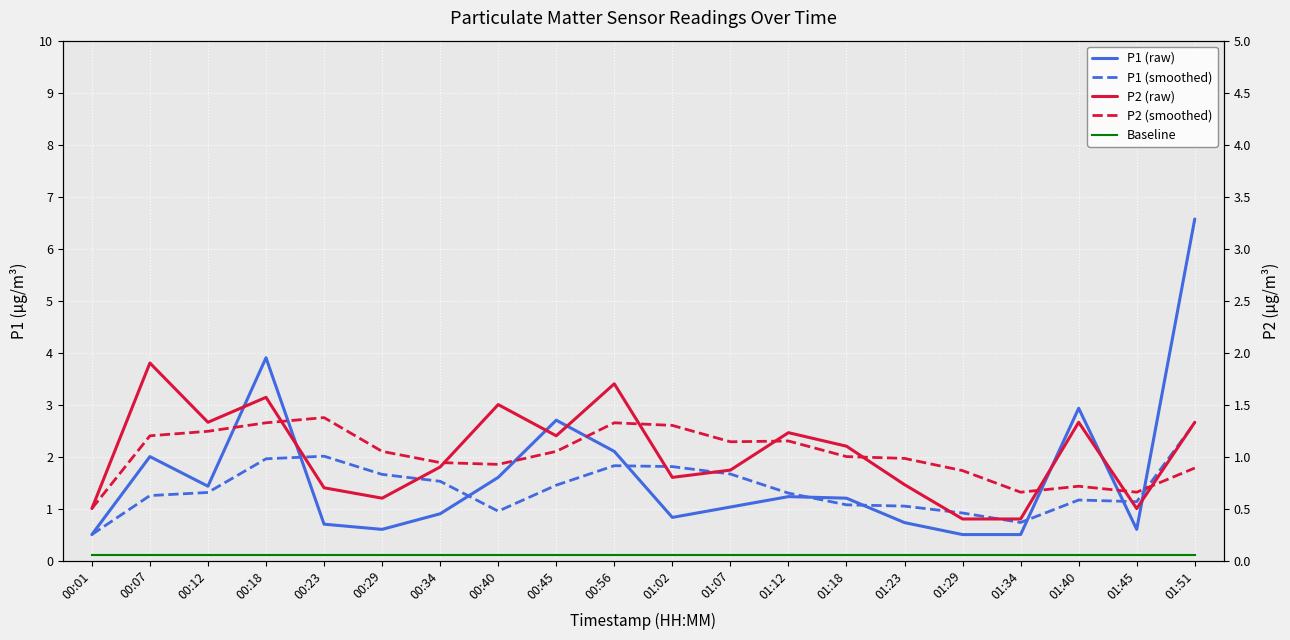

Reading left to right, transcribe all the data shown in this chart.

P1 (raw): 0.5	2.0	1.4	3.9	0.7	0.6	0.9	1.6	2.7	2.1	0.8	1.0	1.2	1.2	0.7	0.5	0.5	2.9	0.6	6.6
P1 (smoothed): 0.5	1.2	1.3	2.0	2.0	1.7	1.5	0.9	1.5	1.8	1.8	1.7	1.3	1.1	1.0	0.9	0.7	1.2	1.1	2.6
Baseline: 0.1	0.1	0.1	0.1	0.1	0.1	0.1	0.1	0.1	0.1	0.1	0.1	0.1	0.1	0.1	0.1	0.1	0.1	0.1	0.1
P2 (raw): 0.5	1.9	1.3	1.6	0.7	0.6	0.9	1.5	1.2	1.7	0.8	0.9	1.2	1.1	0.7	0.4	0.4	1.3	0.5	1.3
P2 (smoothed): 0.5	1.2	1.2	1.3	1.4	1.1	0.9	0.9	1.1	1.3	1.3	1.1	1.1	1.0	1.0	0.9	0.7	0.7	0.7	0.9